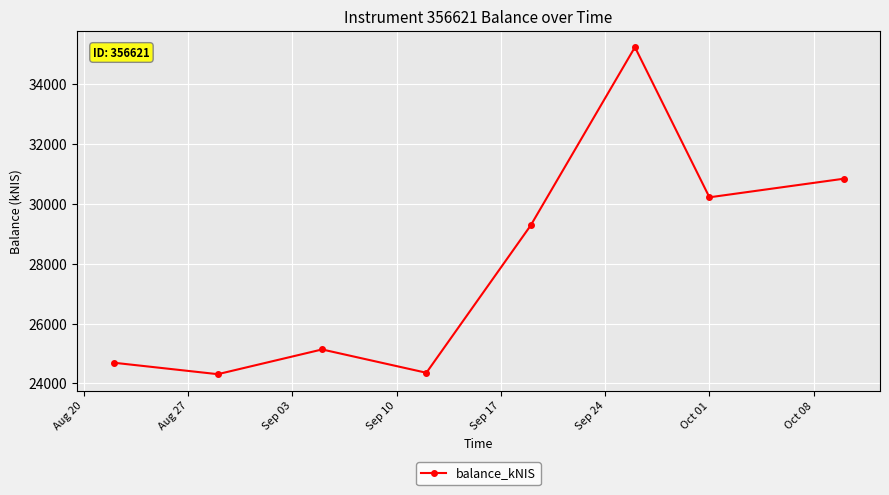

What is the minimum value shown in the chart?

24307.5